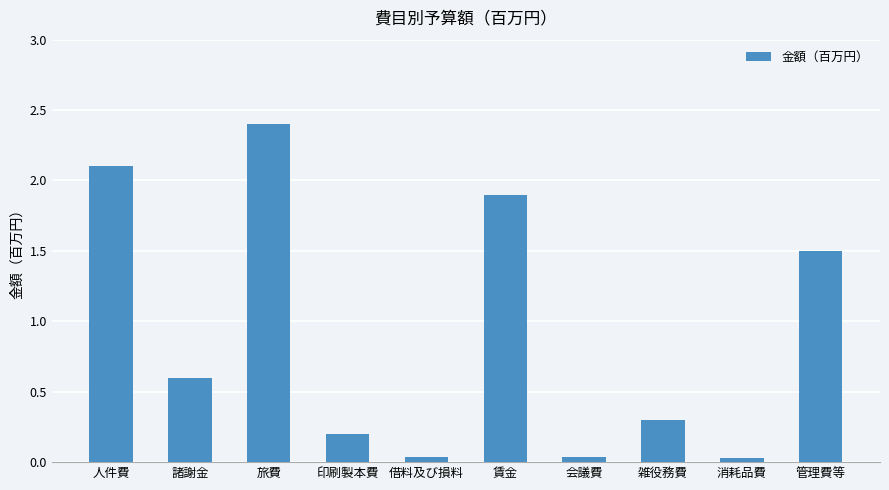

What is the average value?

0.9